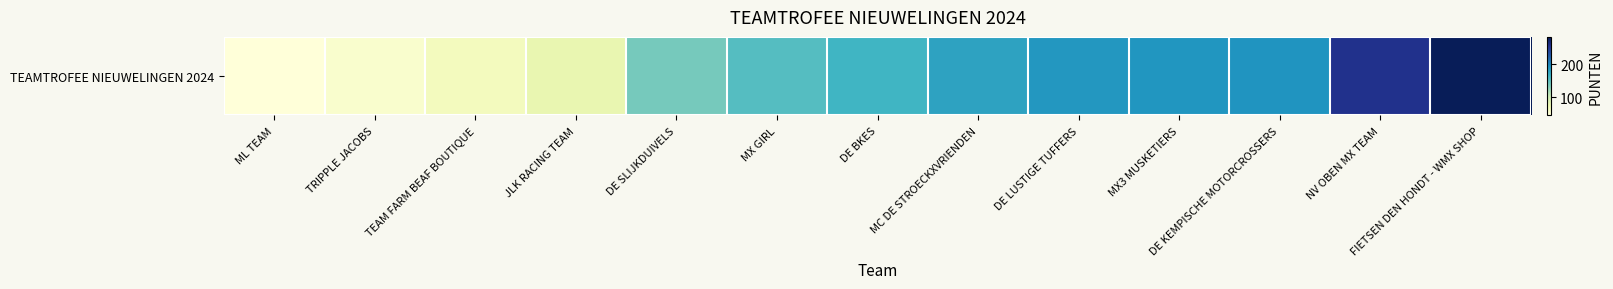

How many categories are shown in the chart?

13